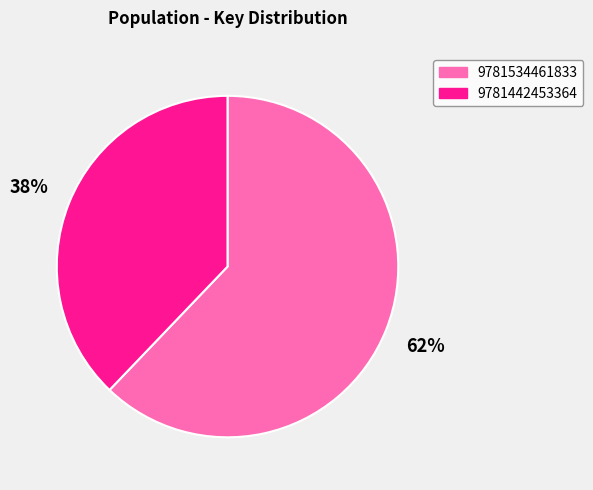

Between 9781442453364 and 9781534461833, which is larger?

9781534461833